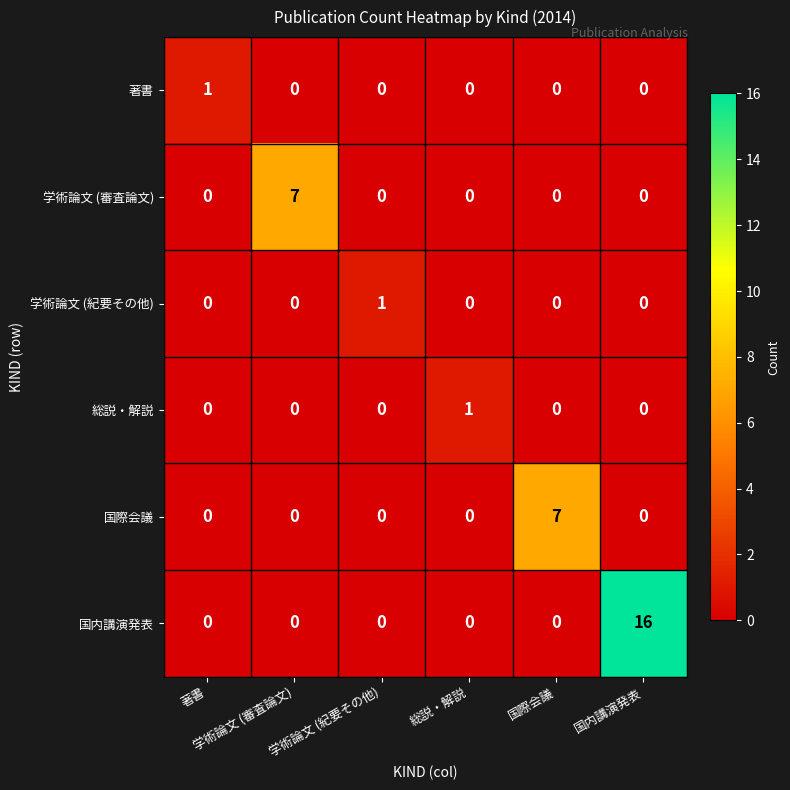

Which series has the widest spread of values?

国内講演発表